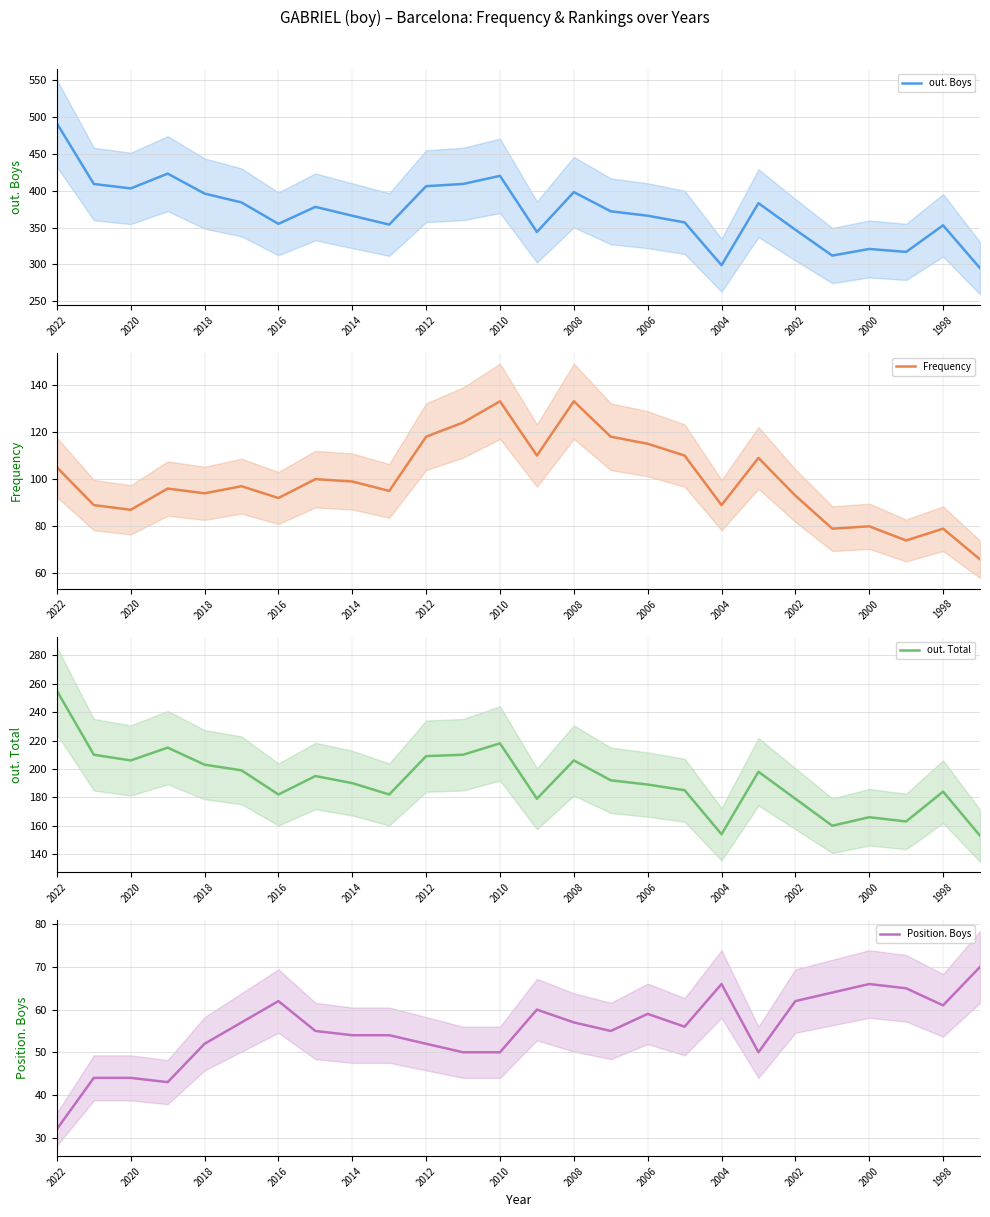

What is the lowest value of the out. Boys series?

295